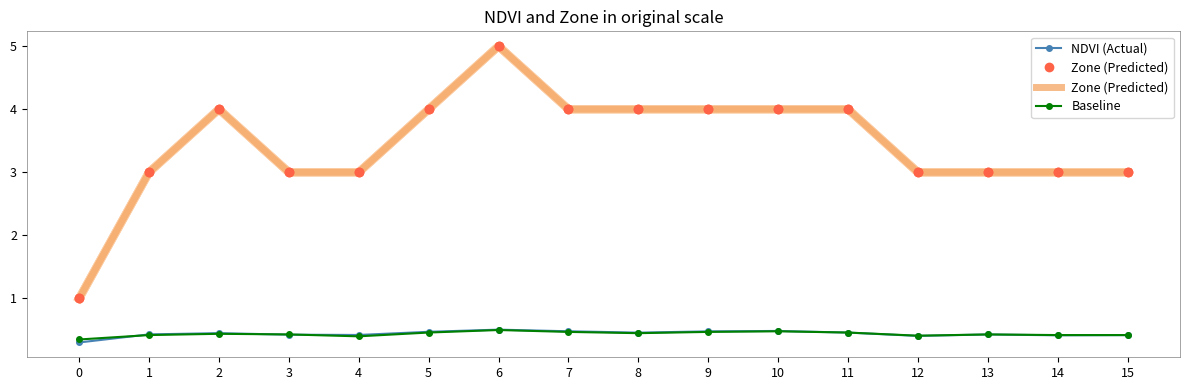

Which series has the largest Y range (max minus min)?

Zone (Predicted)